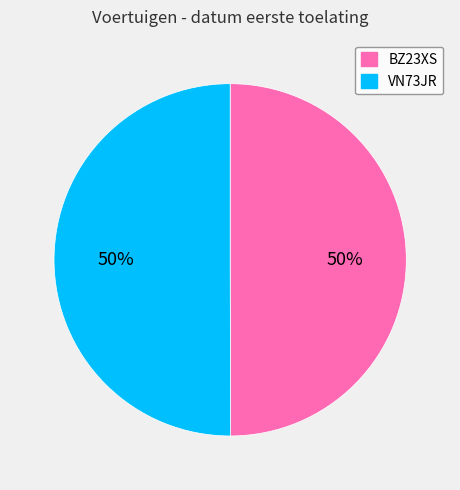

The VN73JR slice represents 58% of the pie. True or false?

False